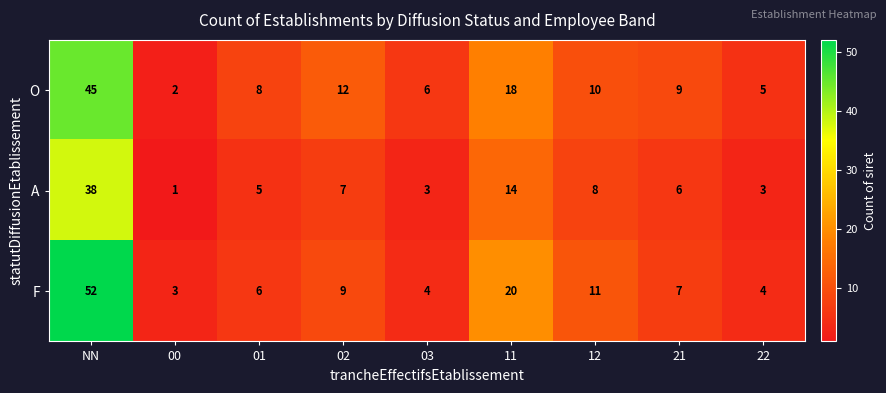

What is the maximum value shown in the chart?

52